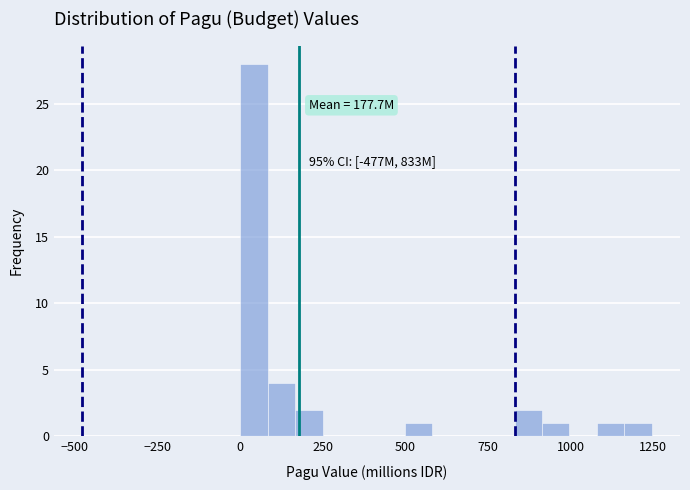

Around what value on the x-axis is the tallest bar? Give the approximate position of its centre, as read against the axis.

50